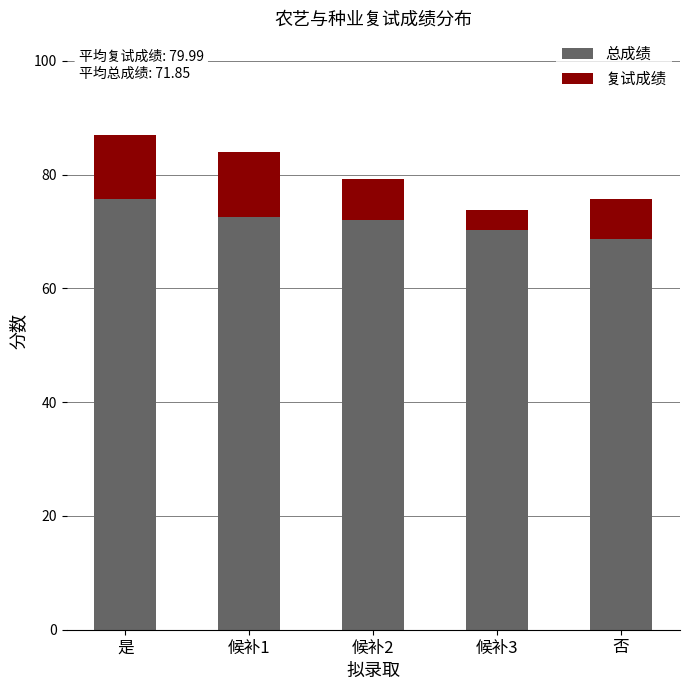

What is the difference between the maximum and minimum values in the 总成绩 series?

7.0